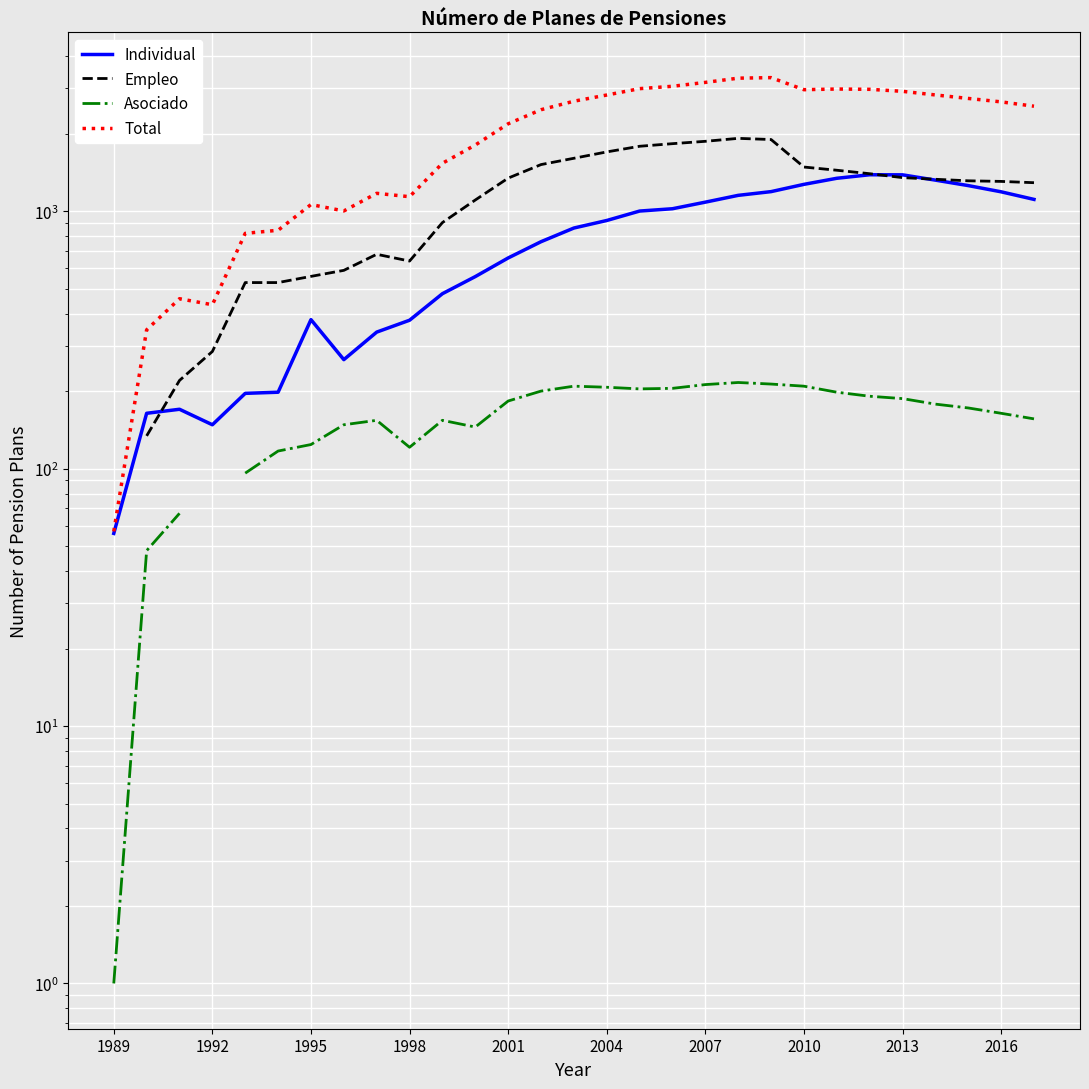

The Individual series shows 791.2 at 10. True or false?

False